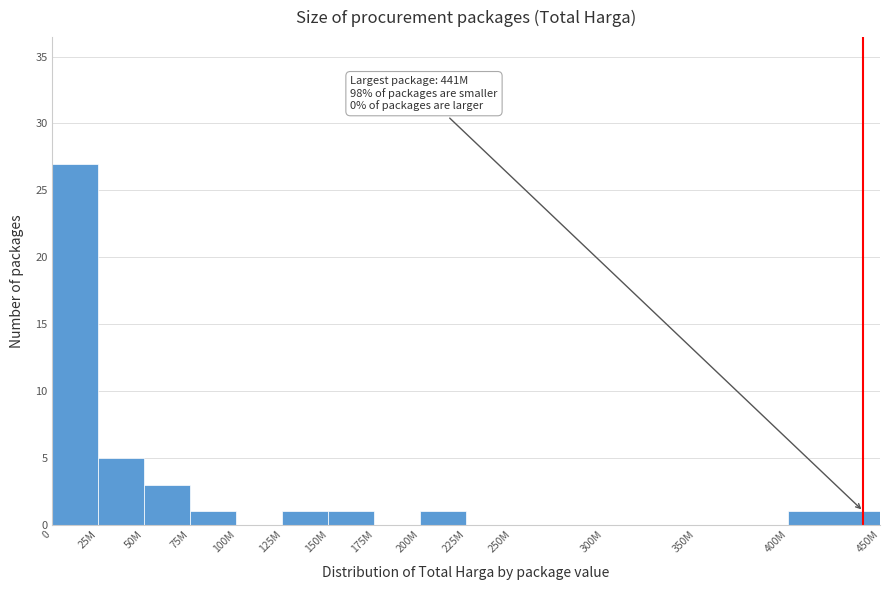

Reading left to right, what are all the values shown in this chart?

0=27	25M=5	50M=3	75M=1	100M=0	125M=1	150M=1	175M=0	200M=1	225M=0	250M=0	300M=0	350M=0	400M=1